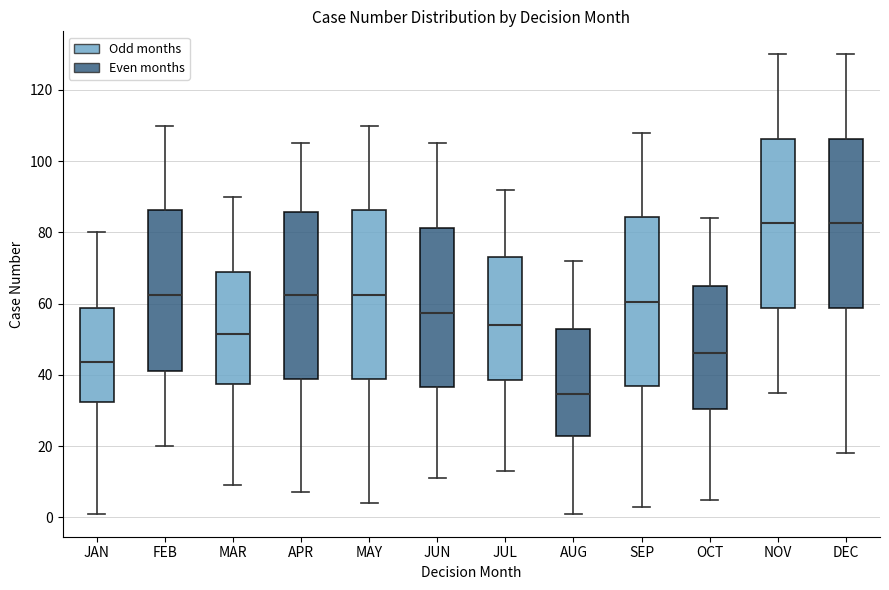

Reading left to right, read every box against the y-axis: the position of its median line, the range the box covers, and the ends of its whiskers. The values are not printed on the chart, so give them approximately, as read against the axis.

JAN: median 44, box 32 to 58, whiskers 2 to 80
FEB: median 62, box 42 to 86, whiskers 20 to 110
MAR: median 52, box 38 to 70, whiskers 10 to 90
APR: median 62, box 38 to 86, whiskers 8 to 106
MAY: median 62, box 38 to 86, whiskers 4 to 110
JUN: median 58, box 36 to 82, whiskers 12 to 106
JUL: median 54, box 38 to 74, whiskers 14 to 92
AUG: median 34, box 22 to 54, whiskers 2 to 72
SEP: median 60, box 36 to 84, whiskers 4 to 108
OCT: median 46, box 30 to 66, whiskers 6 to 84
NOV: median 82, box 58 to 106, whiskers 36 to 130
DEC: median 82, box 58 to 106, whiskers 18 to 130